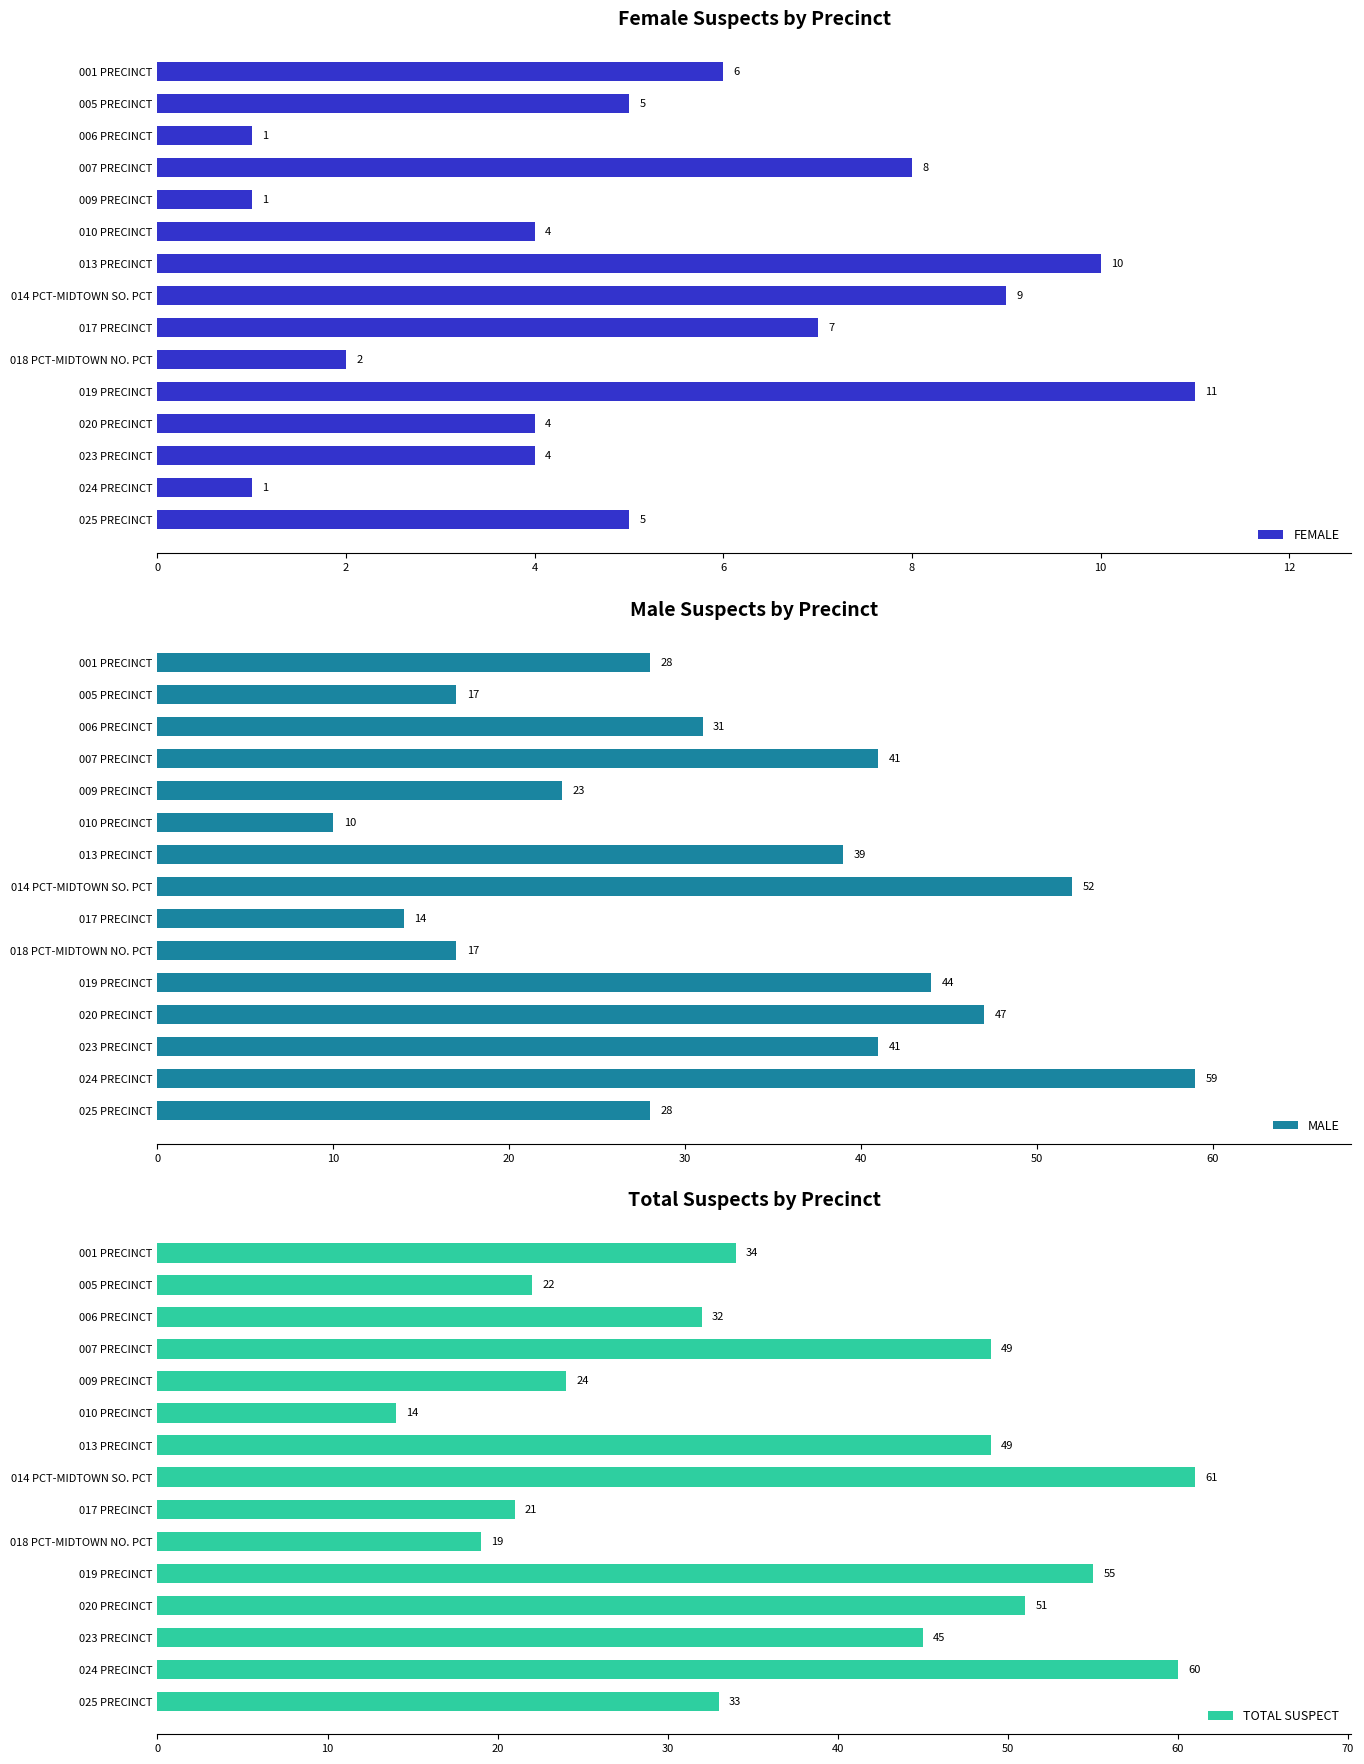

How many FEMALE values are between 2 and 8?

9